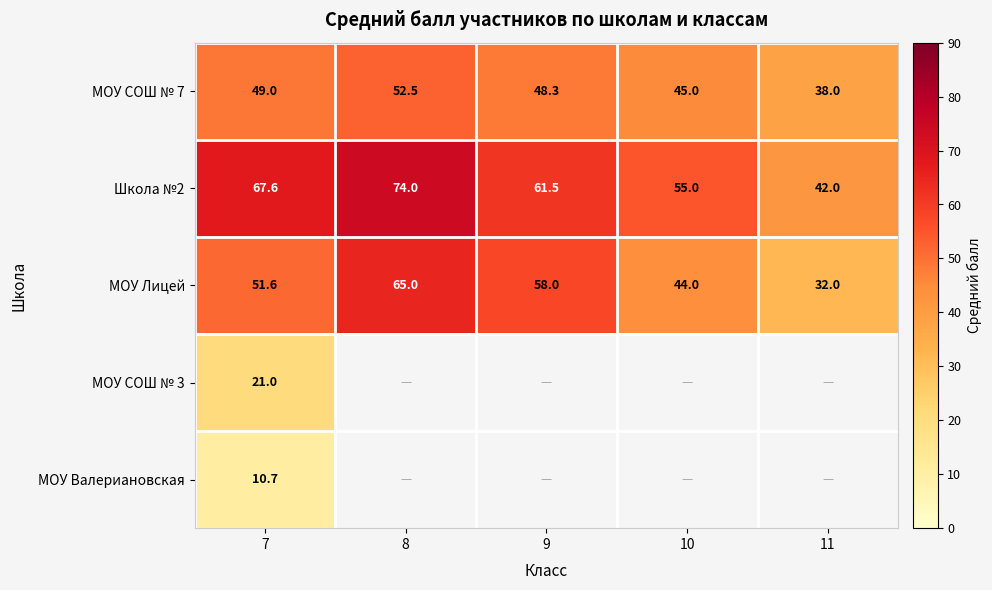

The value of МОУ Лицей at 10 is 18.0. True or false?

False